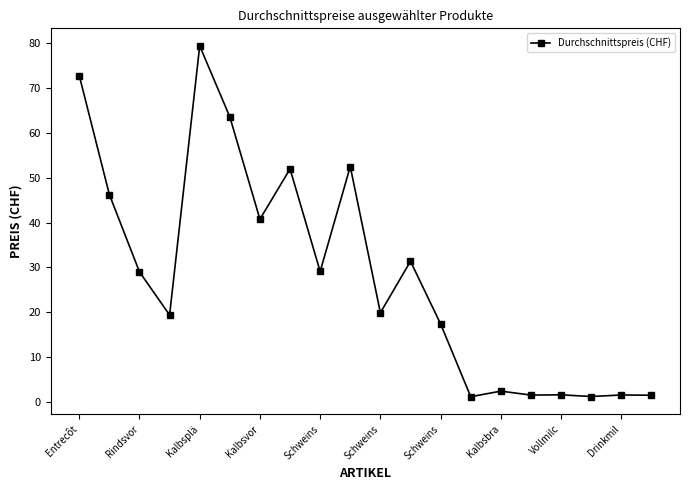

What is the greatest value displayed?

79.3